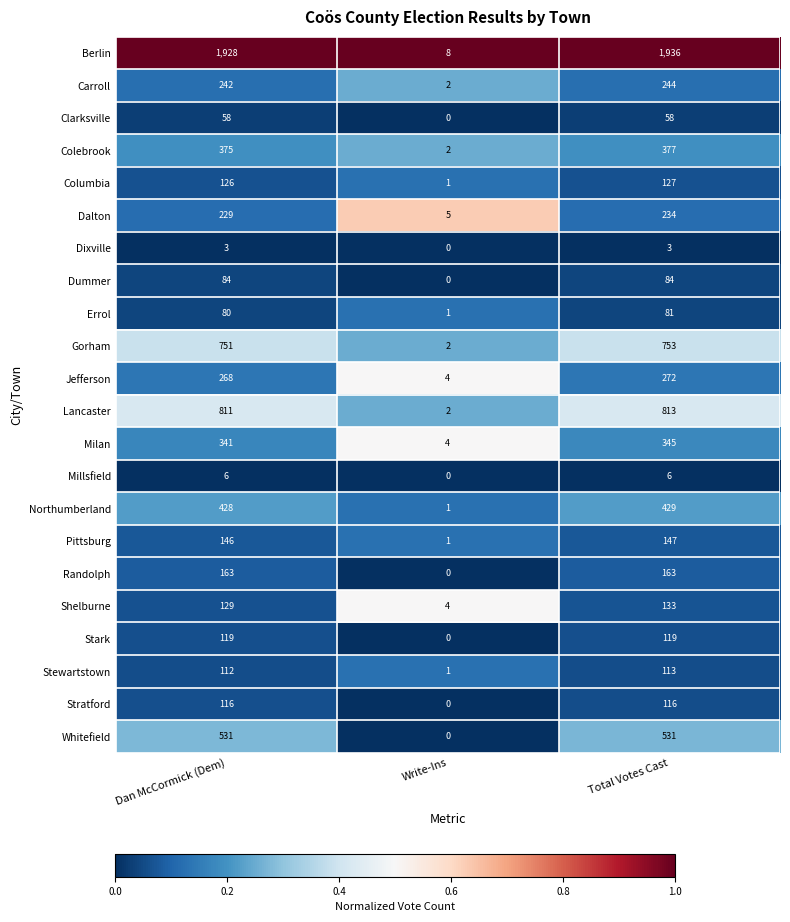

Which series changed the most between Dan McCormick (Dem) and Write-Ins?

Berlin